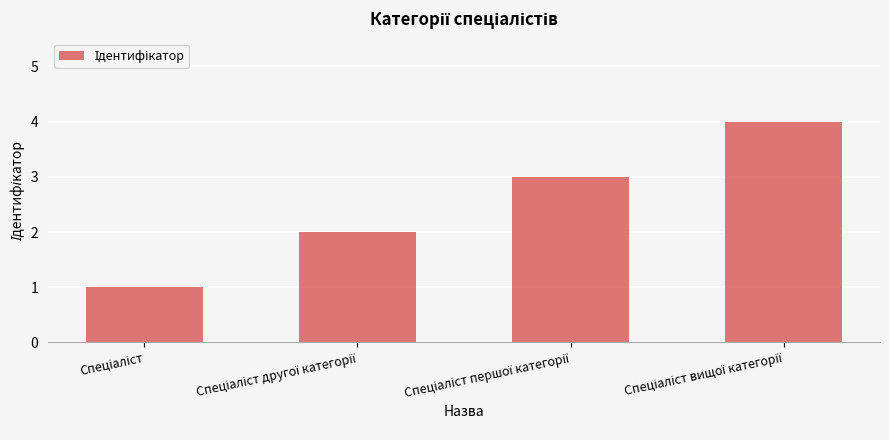

What is the difference between the maximum and minimum values?

3